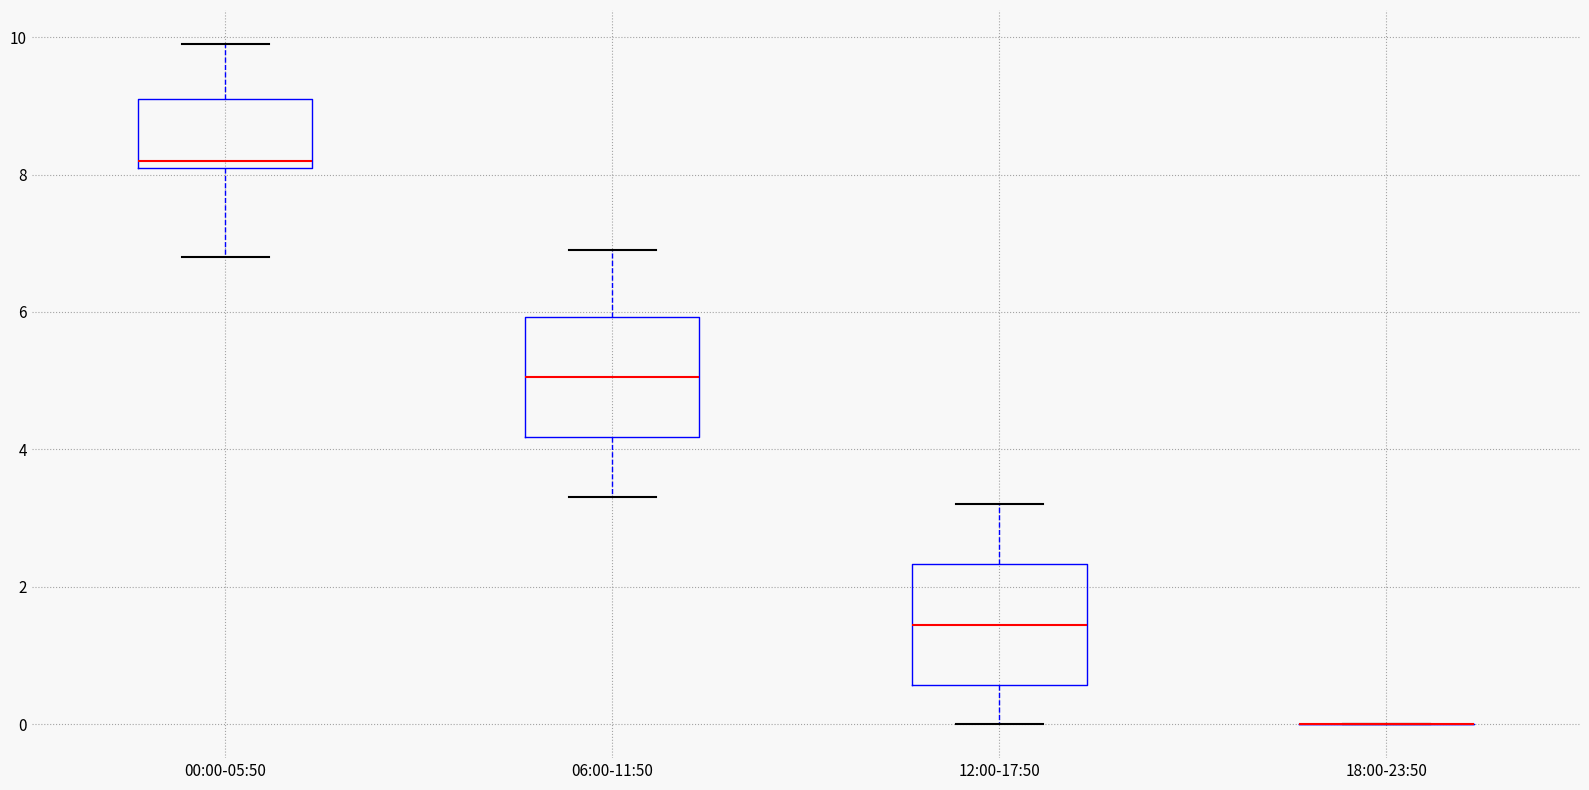

Where is the upper edge of the box for 12:00-17:50 on the y-axis? The values are not printed on the chart, so give them approximately, as read against the axis.

2.4